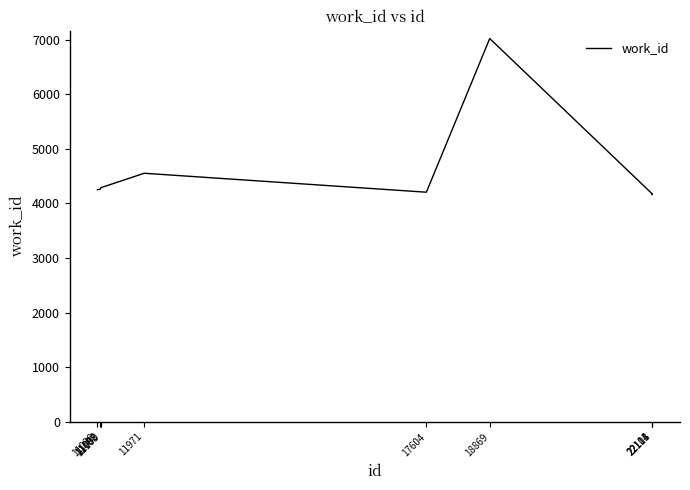

What is the difference between the maximum and minimum values?

2858.7